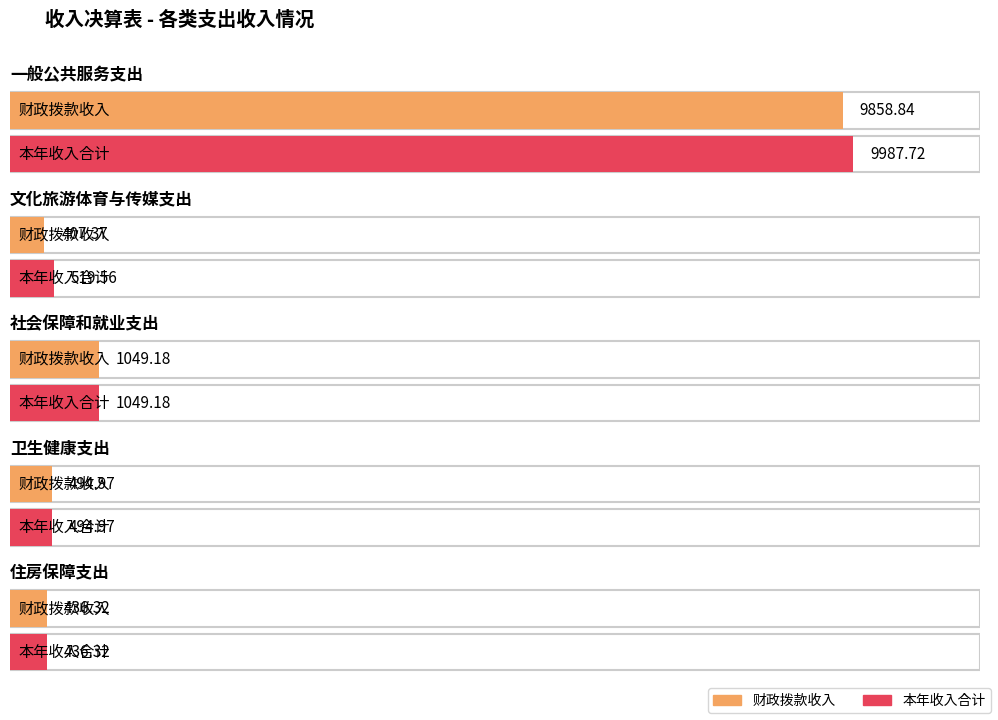

How many bars are there in each group?

2